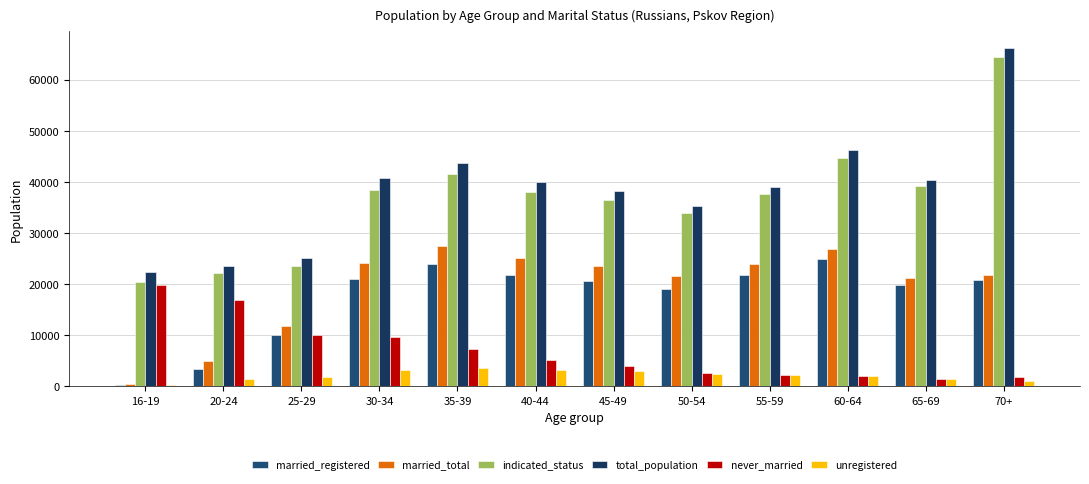

At which label does unregistered reach its peak?

35-39